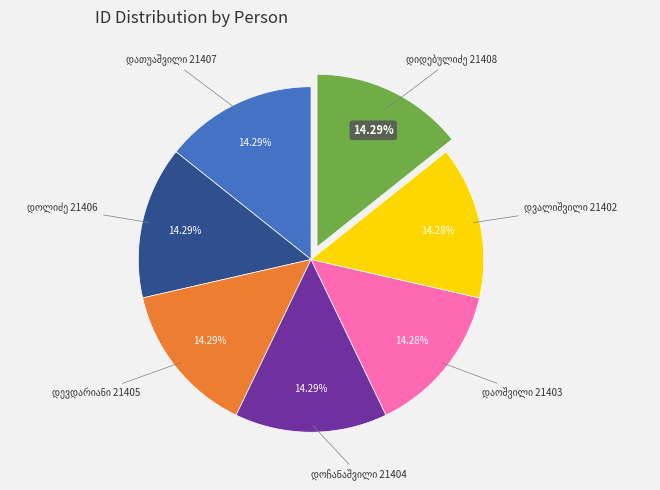

Is there a majority slice in this chart?

No